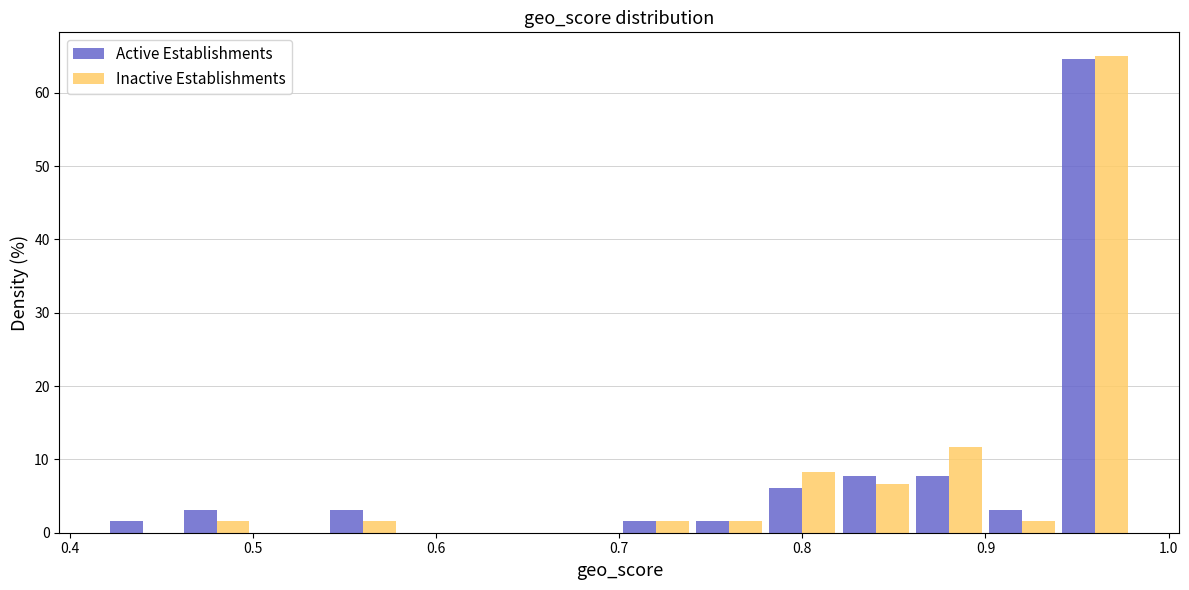

Reading left to right, transcribe this chart: for each range on the x-axis, give the height of each series' bar. The values are not printed on the chart, so give them approximately, as read against the axis.

0.42 to 0.46: Active Establishments=2	Inactive Establishments=0
0.46 to 0.50: Active Establishments=3	Inactive Establishments=2
0.50 to 0.54: Active Establishments=0	Inactive Establishments=0
0.54 to 0.58: Active Establishments=3	Inactive Establishments=2
0.58 to 0.62: Active Establishments=0	Inactive Establishments=0
0.62 to 0.66: Active Establishments=0	Inactive Establishments=0
0.66 to 0.70: Active Establishments=0	Inactive Establishments=0
0.70 to 0.74: Active Establishments=2	Inactive Establishments=2
0.74 to 0.78: Active Establishments=2	Inactive Establishments=2
0.78 to 0.82: Active Establishments=6	Inactive Establishments=8
0.82 to 0.86: Active Establishments=8	Inactive Establishments=7
0.86 to 0.90: Active Establishments=8	Inactive Establishments=12
0.90 to 0.94: Active Establishments=3	Inactive Establishments=2
0.94 to 0.98: Active Establishments=65	Inactive Establishments=65